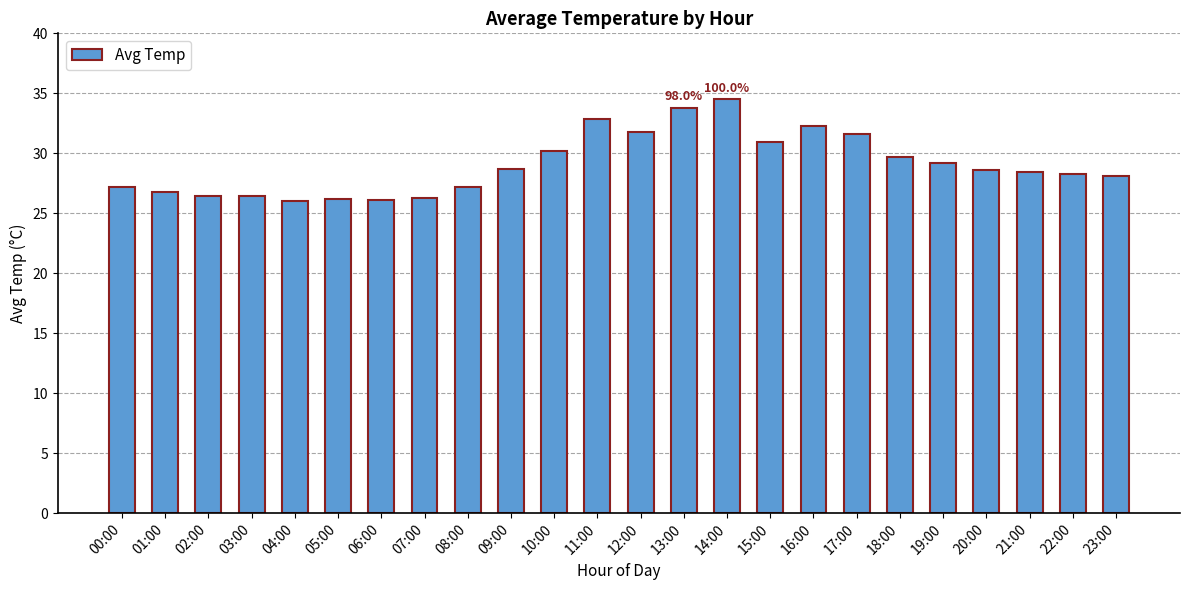

Which category has the highest value across all series?

14:00